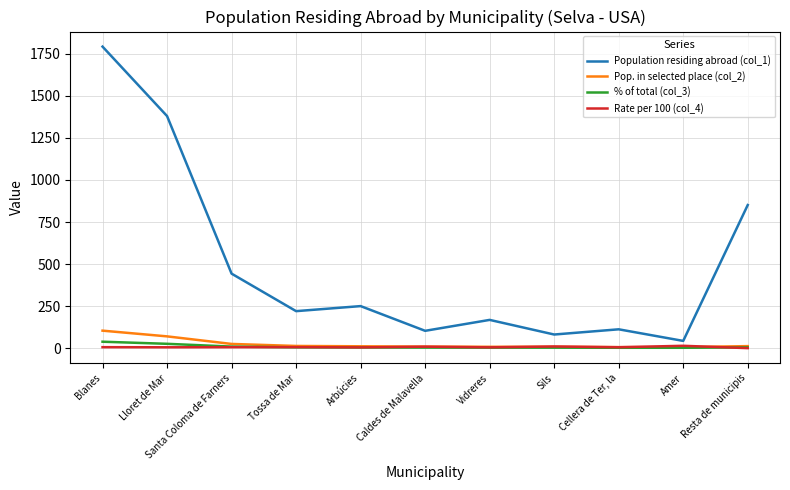

The value of Population residing abroad (col_1) at Blanes is 1094.1. True or false?

False